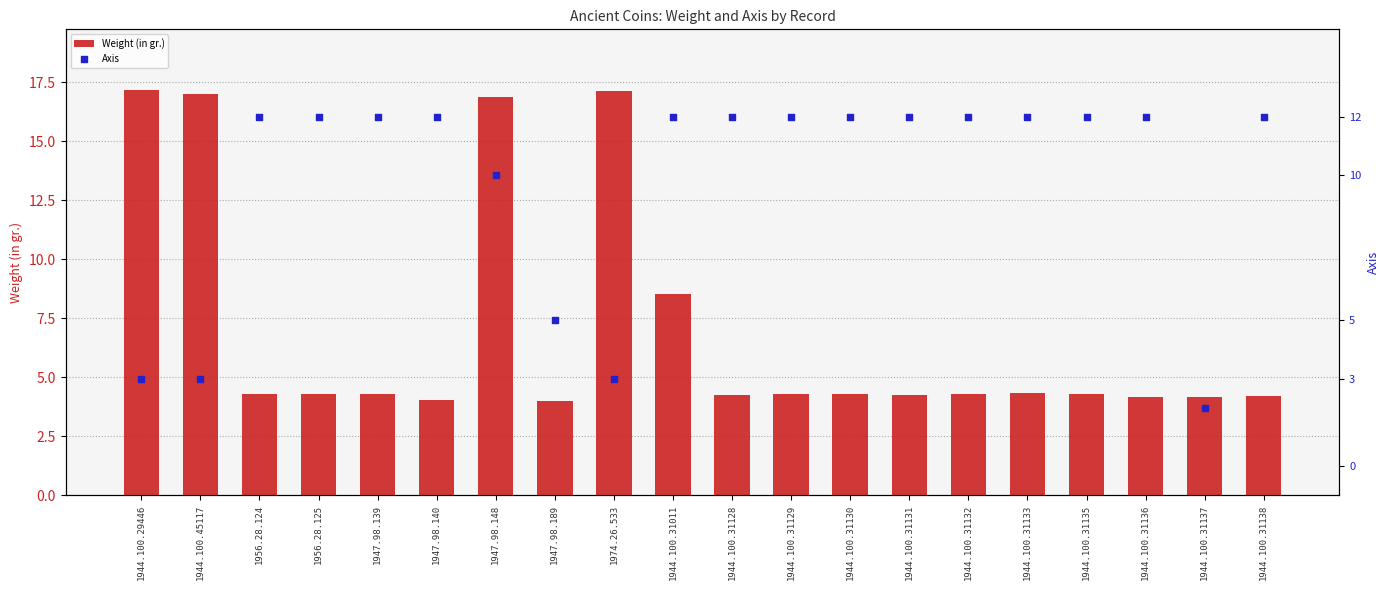

Which series reaches the minimum Y coordinate?

Axis